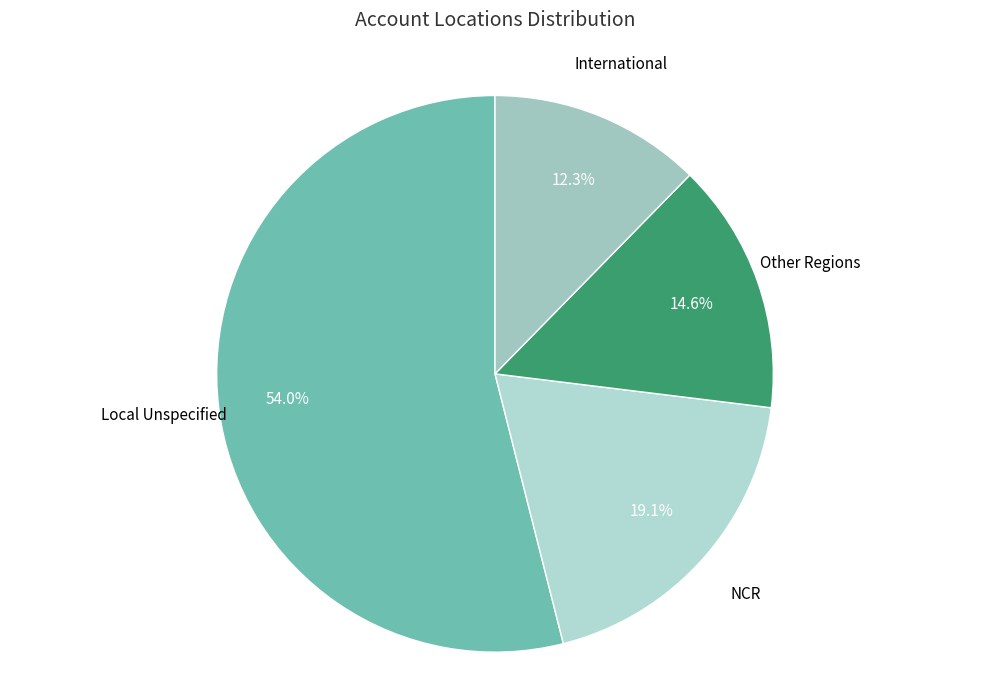

Is there any slice that represents more than half of the pie?

Yes